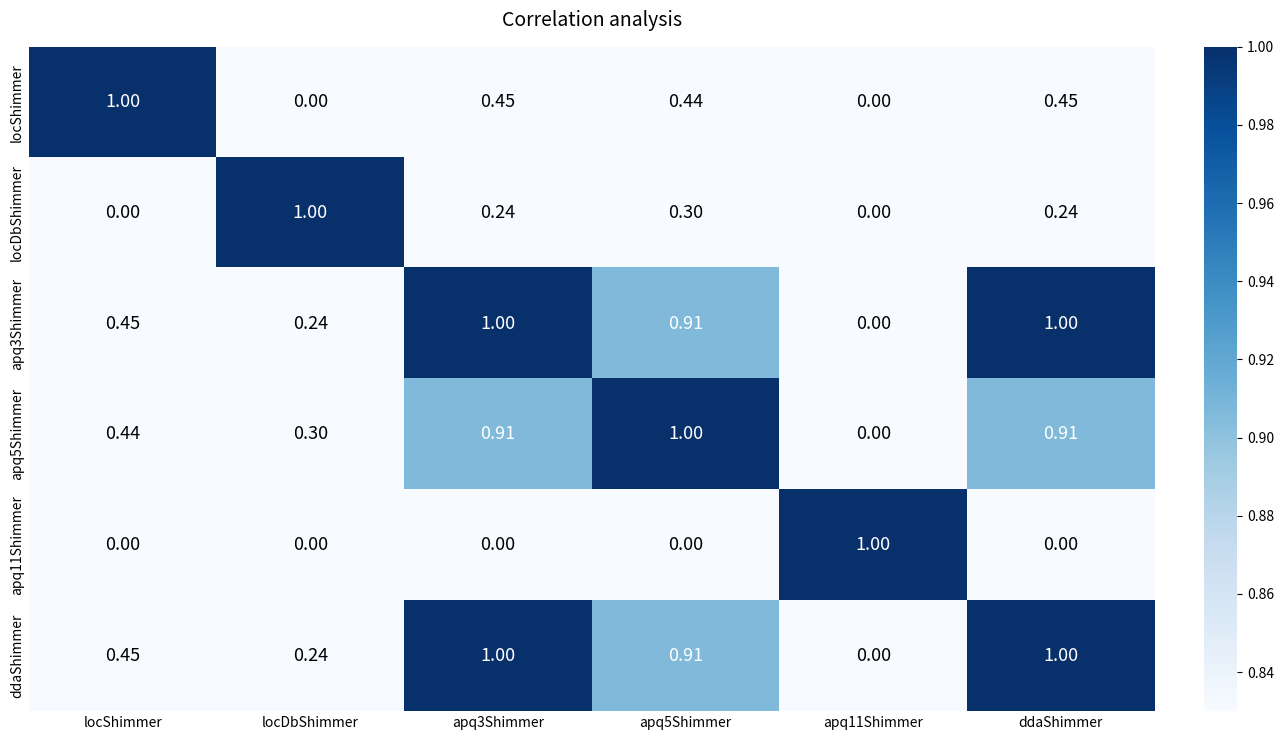

How many series are shown in this chart?

6